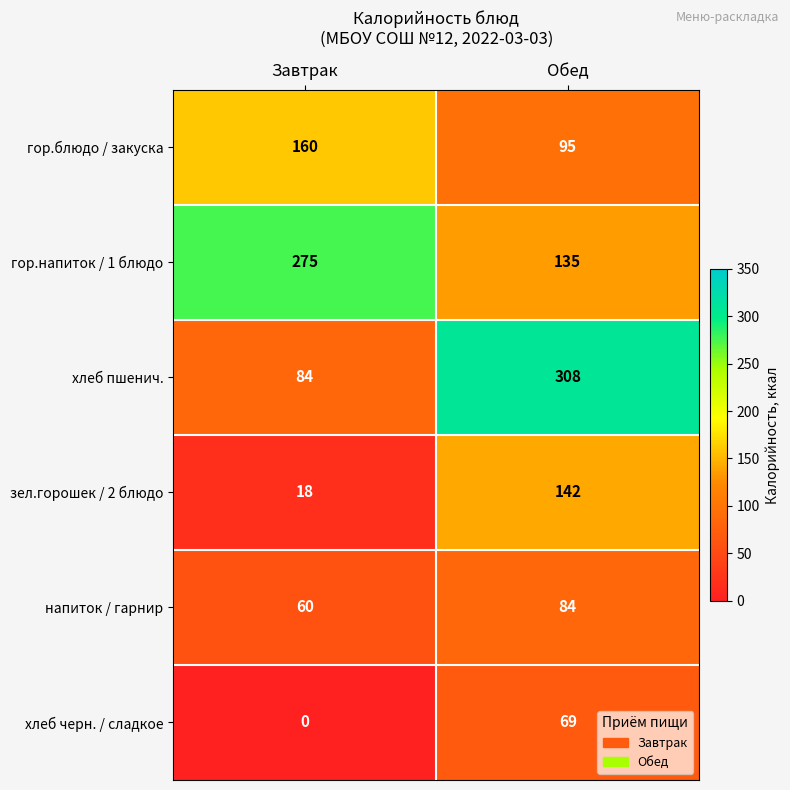

At which category is the sum across all series the highest?

Обед